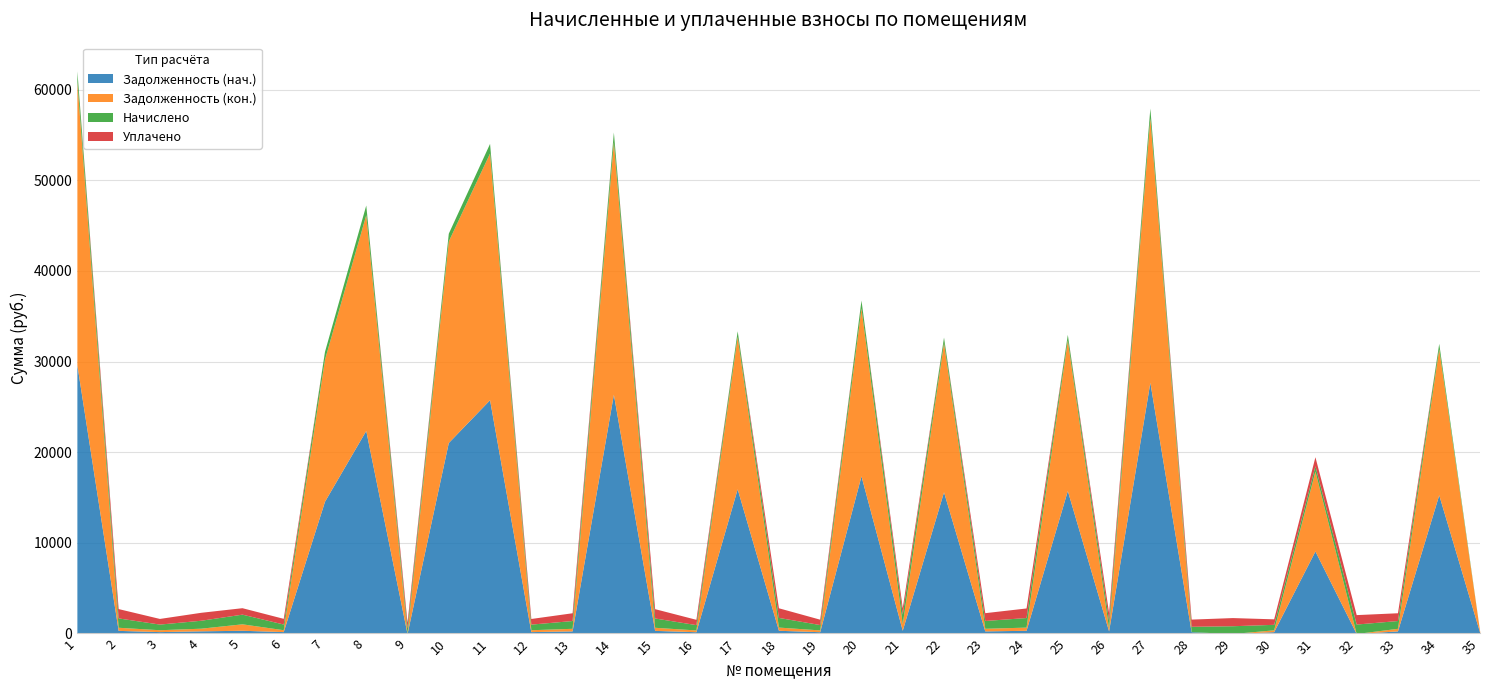

How many lines are shown in the chart?

4